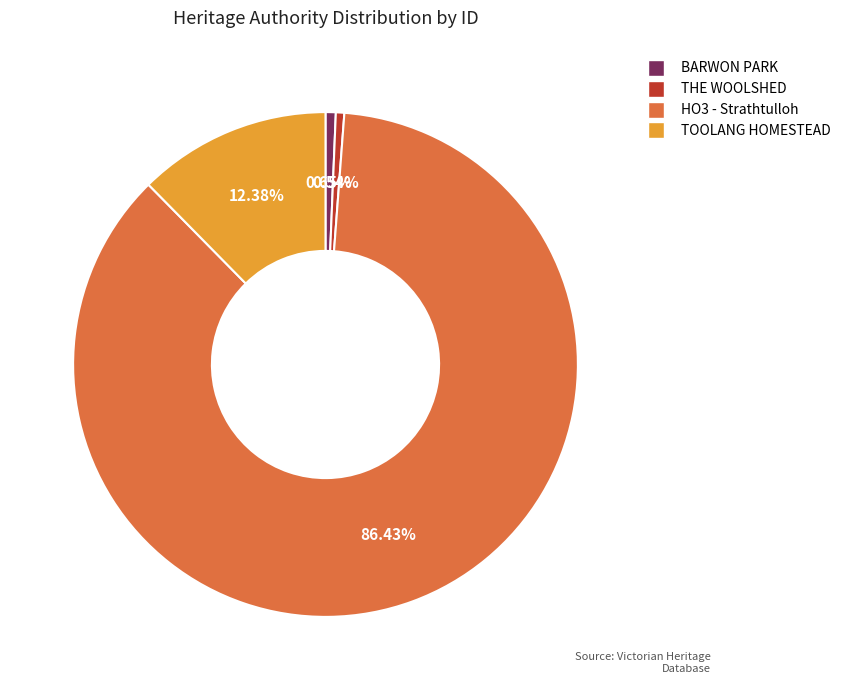

Is there a majority slice in this chart?

Yes